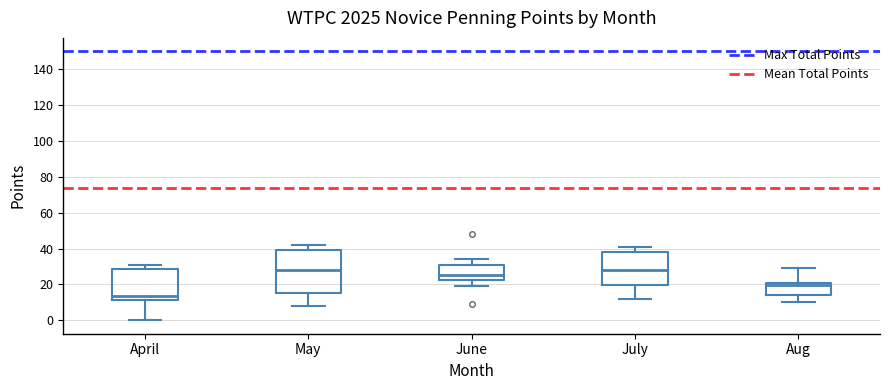

Which box is the tallest, from its lower edge to its upper edge?

May